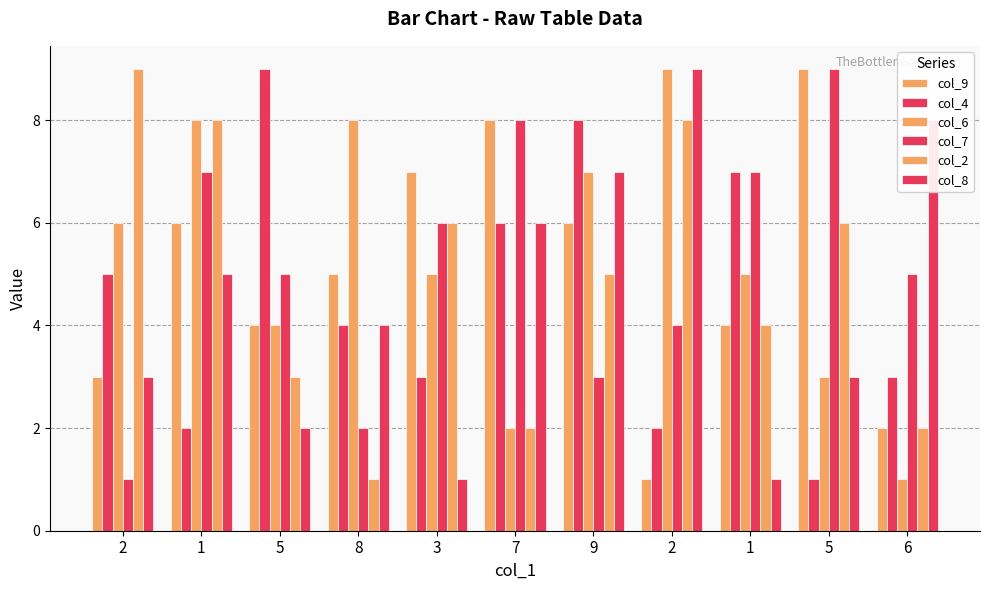

How many groups of bars are there?

11